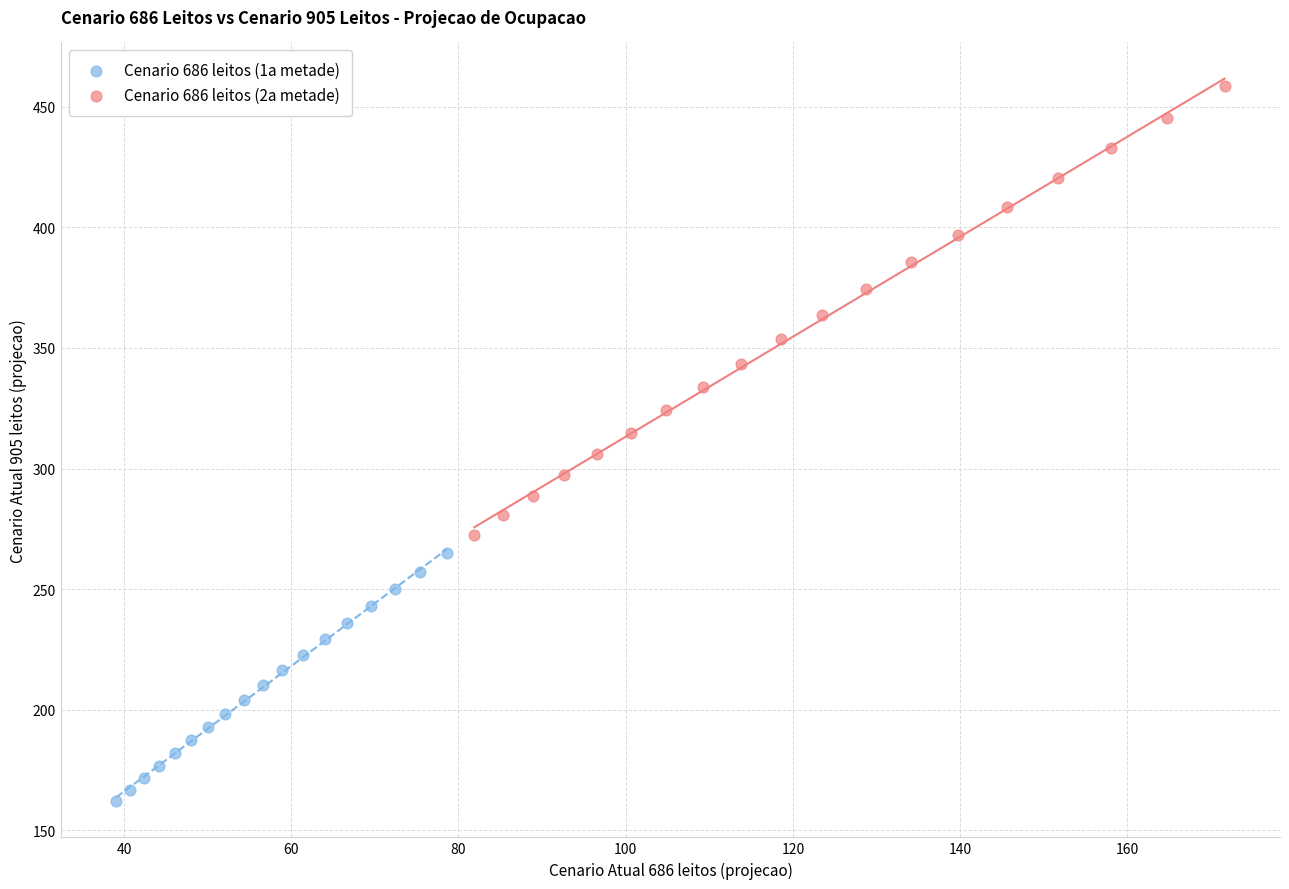

Which series has the largest Y range (max minus min)?

Cenario 686 leitos (2a metade)